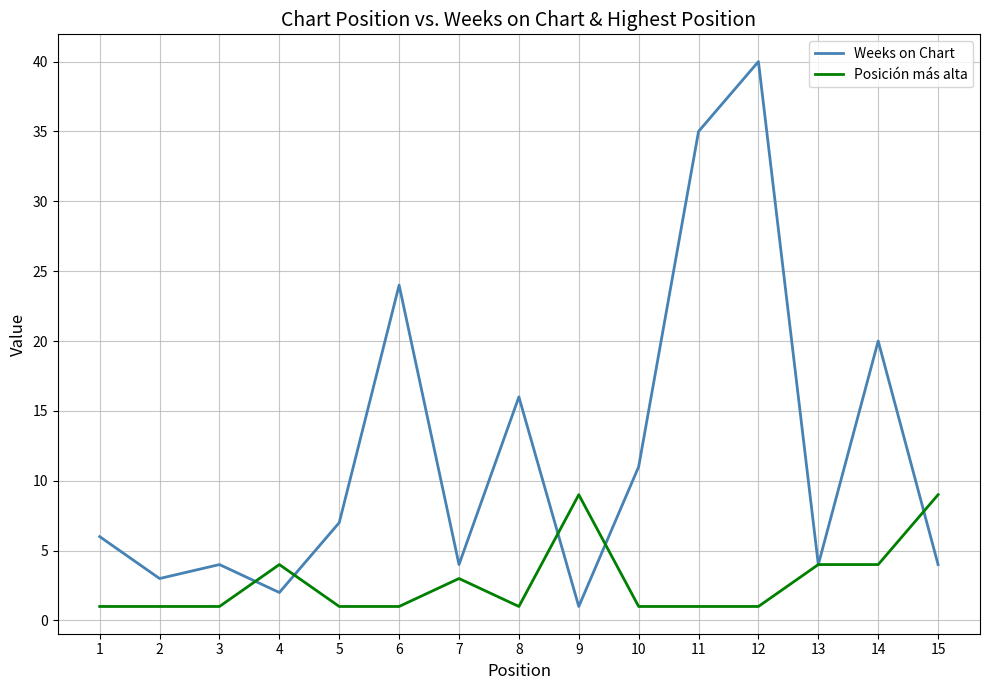

Between which two adjacent categories do Weeks on Chart and Posición más alta first intersect?

3 and 4